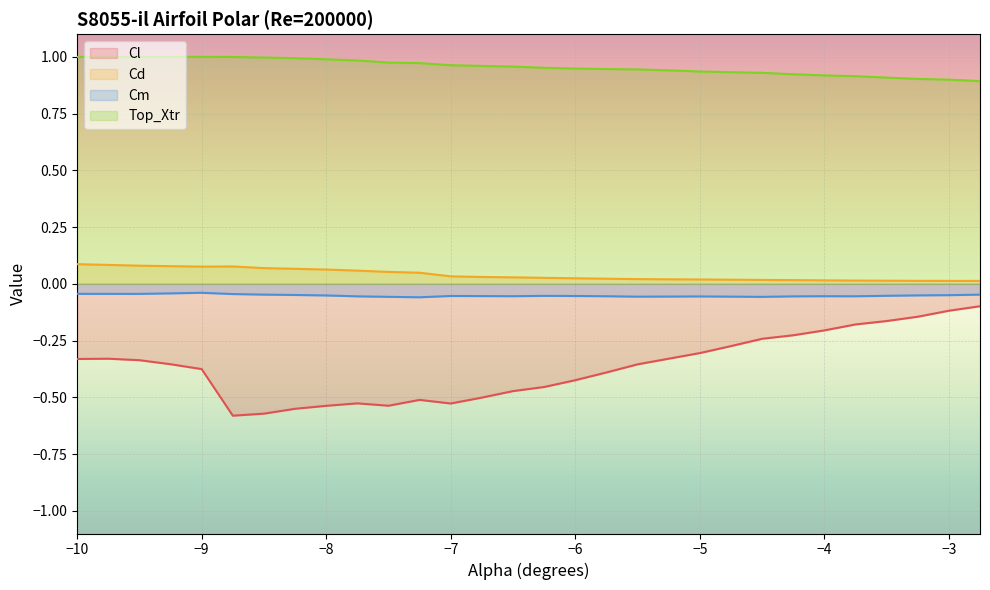

Reading left to right, list all the values displayed in this chart.

Cl: -10.0=-0.3	-9.75=-0.3	-9.5=-0.3	-9.25=-0.4	-9.0=-0.4	-8.75=-0.6	-8.5=-0.6	-8.25=-0.6	-8.0=-0.5	-7.75=-0.5	-7.5=-0.5	-7.25=-0.5	-7.0=-0.5	-6.75=-0.5	-6.5=-0.5	-6.25=-0.5	-6.0=-0.4	-5.75=-0.4	-5.5=-0.4	-5.25=-0.3	-5.0=-0.3	-4.75=-0.3	-4.5=-0.2	-4.25=-0.2	-4.0=-0.2	-3.75=-0.2	-3.5=-0.2	-3.25=-0.1	-3.0=-0.1	-2.75=-0.1
Cd: -10.0=0.1	-9.75=0.1	-9.5=0.1	-9.25=0.1	-9.0=0.1	-8.75=0.1	-8.5=0.1	-8.25=0.1	-8.0=0.1	-7.75=0.1	-7.5=0.1	-7.25=0.0	-7.0=0.0	-6.75=0.0	-6.5=0.0	-6.25=0.0	-6.0=0.0	-5.75=0.0	-5.5=0.0	-5.25=0.0	-5.0=0.0	-4.75=0.0	-4.5=0.0	-4.25=0.0	-4.0=0.0	-3.75=0.0	-3.5=0.0	-3.25=0.0	-3.0=0.0	-2.75=0.0
Cm: -10.0=-0.0	-9.75=-0.0	-9.5=-0.0	-9.25=-0.0	-9.0=-0.0	-8.75=-0.0	-8.5=-0.0	-8.25=-0.0	-8.0=-0.1	-7.75=-0.1	-7.5=-0.1	-7.25=-0.1	-7.0=-0.1	-6.75=-0.1	-6.5=-0.1	-6.25=-0.1	-6.0=-0.1	-5.75=-0.1	-5.5=-0.1	-5.25=-0.1	-5.0=-0.1	-4.75=-0.1	-4.5=-0.1	-4.25=-0.1	-4.0=-0.1	-3.75=-0.1	-3.5=-0.1	-3.25=-0.1	-3.0=-0.0	-2.75=-0.0
Top_Xtr: -10.0=1.0	-9.75=1.0	-9.5=1.0	-9.25=1.0	-9.0=1.0	-8.75=1.0	-8.5=1.0	-8.25=1.0	-8.0=1.0	-7.75=1.0	-7.5=1.0	-7.25=1.0	-7.0=1.0	-6.75=1.0	-6.5=1.0	-6.25=1.0	-6.0=0.9	-5.75=0.9	-5.5=0.9	-5.25=0.9	-5.0=0.9	-4.75=0.9	-4.5=0.9	-4.25=0.9	-4.0=0.9	-3.75=0.9	-3.5=0.9	-3.25=0.9	-3.0=0.9	-2.75=0.9